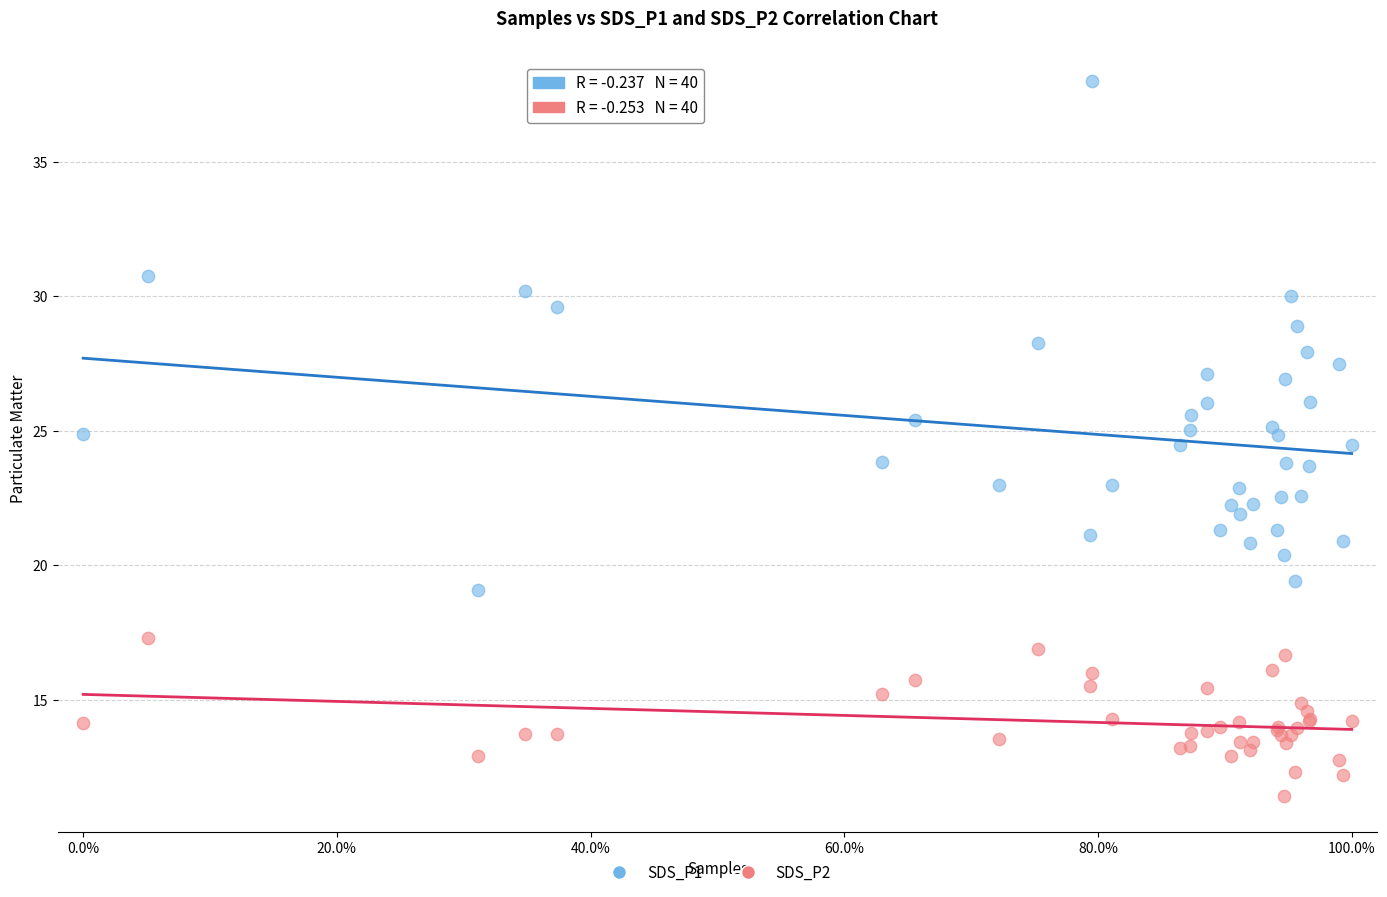

Which series reaches the minimum Y coordinate?

SDS_P2